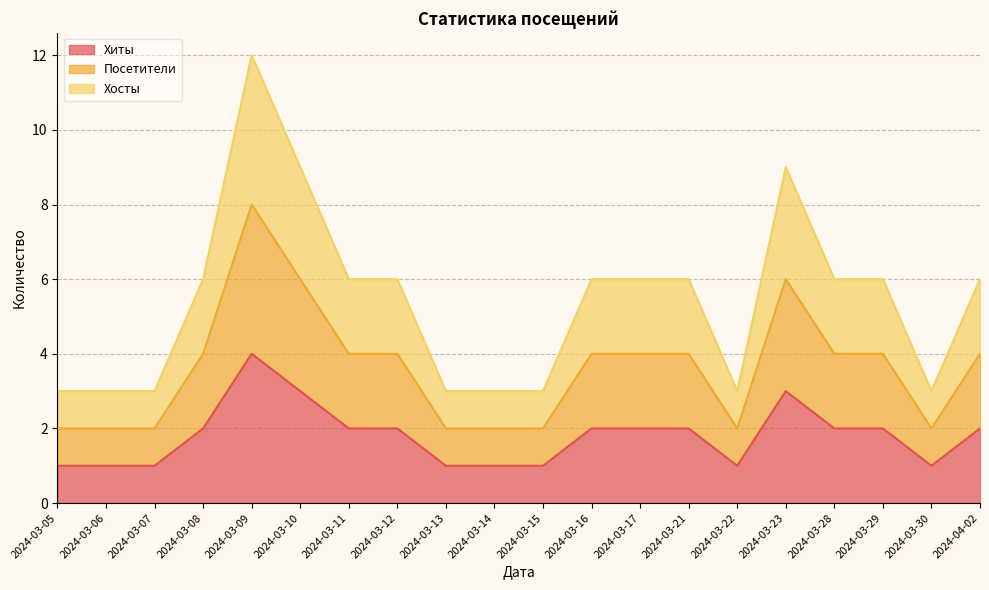

Where is the first local maximum for Хосты?

2024-03-09